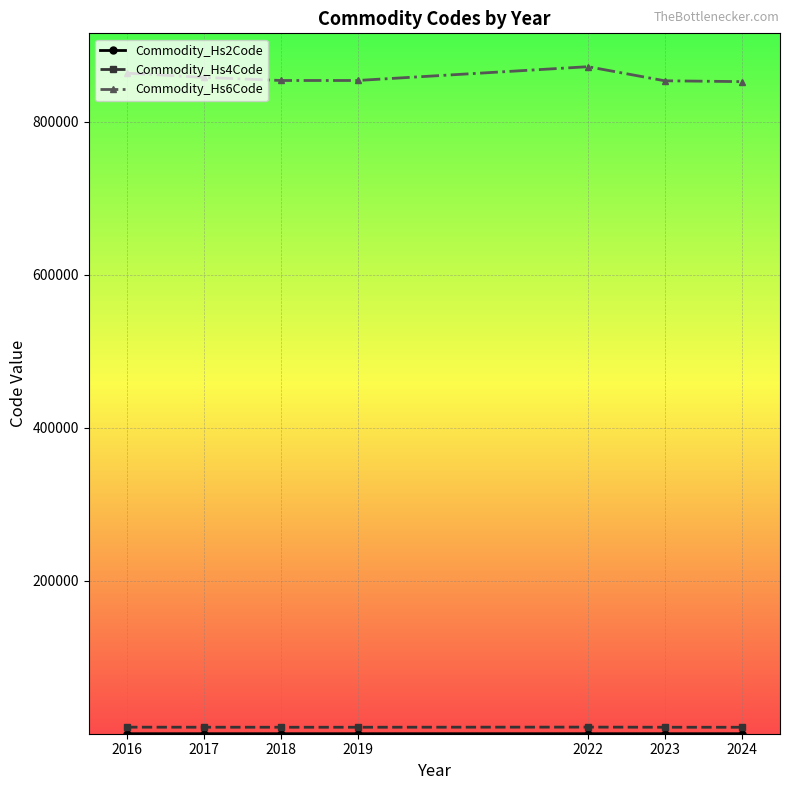

Which series has the widest spread of values?

Commodity_Hs6Code